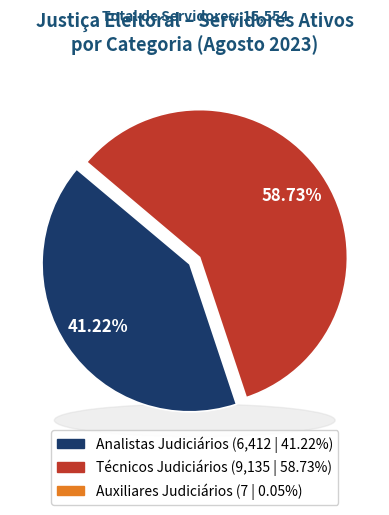

Does TRE-RR account for over 50% of the chart?

No